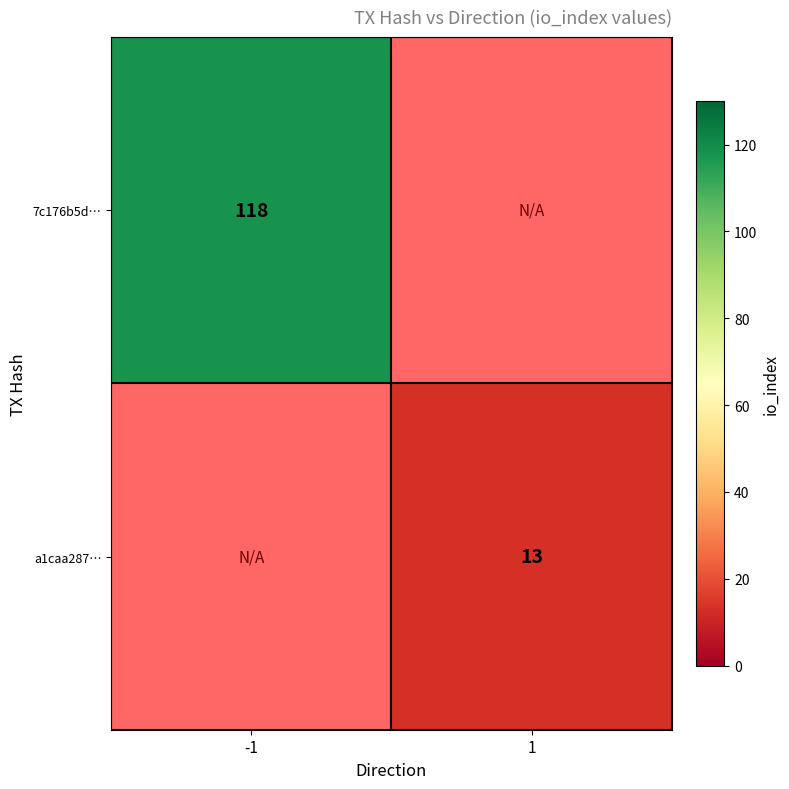

The 7c176b5d… series shows 118 at -1. True or false?

True